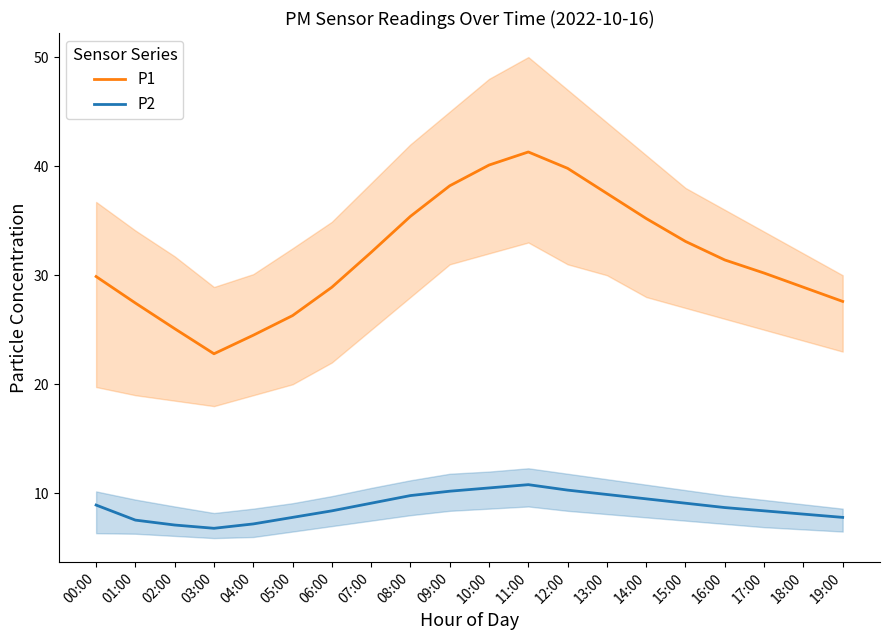

What is the difference between the maximum and second lowest values in the P2 series?

3.7